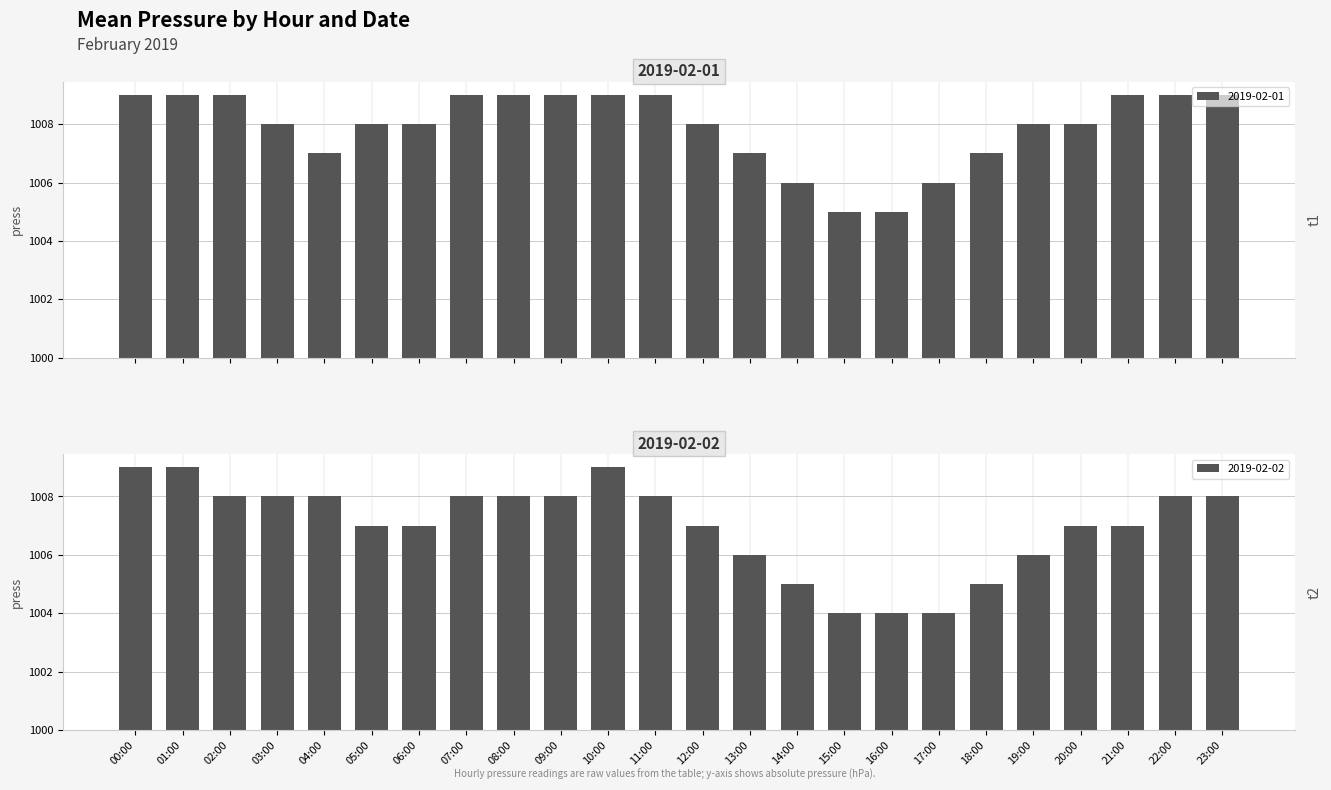

Rank the series by their average value, from lowest to highest.

2019-02-02, 2019-02-01